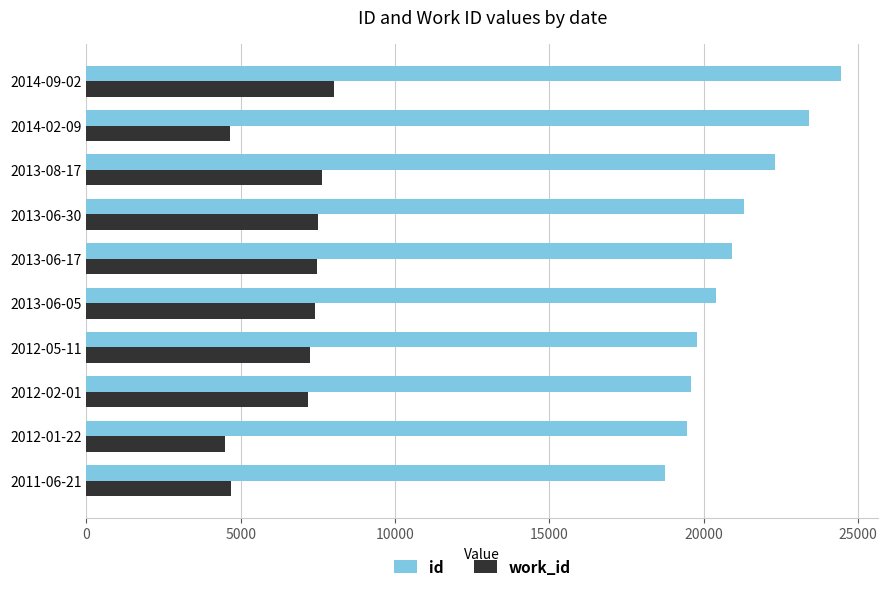

Rank the series by their maximum value, from highest to lowest.

id, work_id